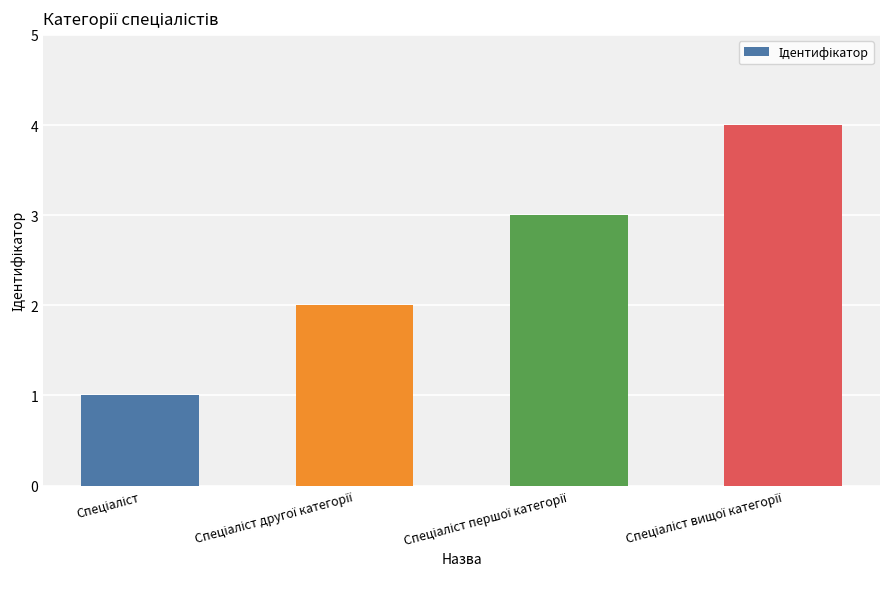

What is the greatest value displayed?

4